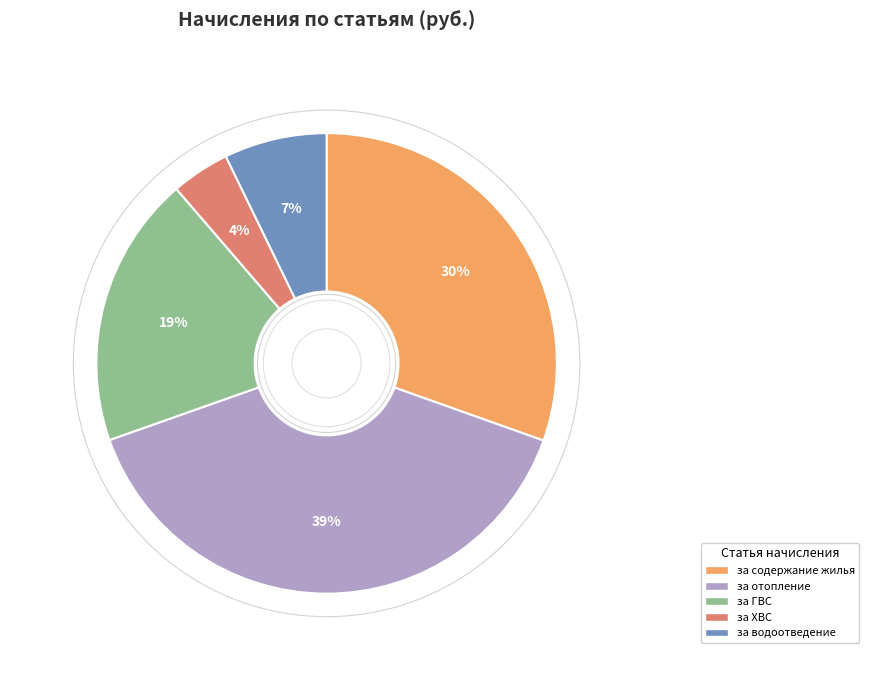

Is there a majority slice in this chart?

No